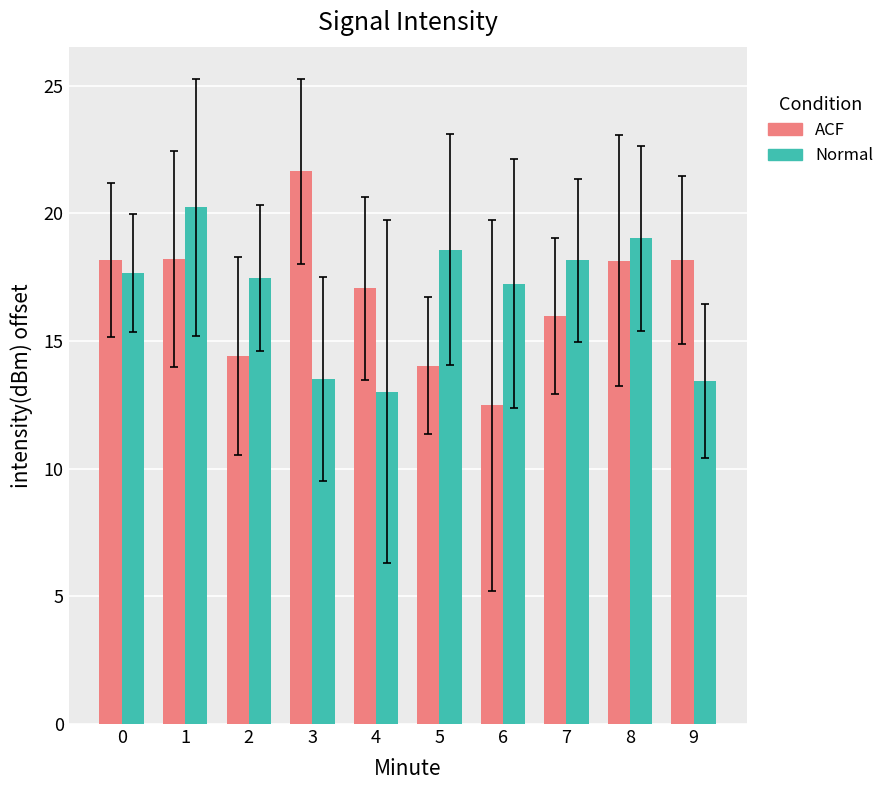

Count the number of categories in the chart.

10